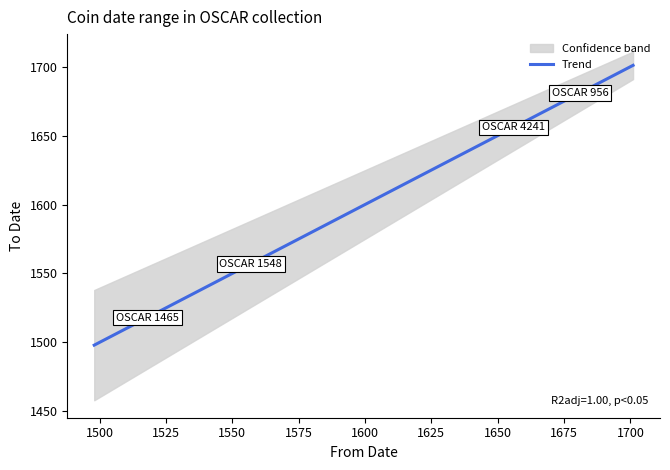

True or false: From Date and To Date intersect in this chart.

False